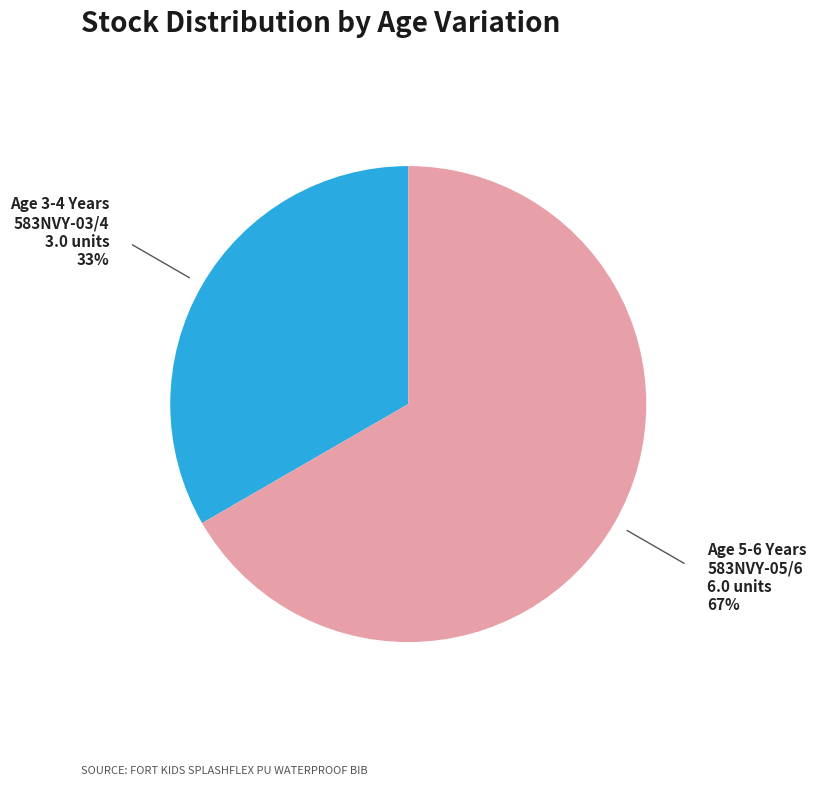

Do Age 3-4 Years and Age 5-6 Years together represent more than half of the pie?

Yes